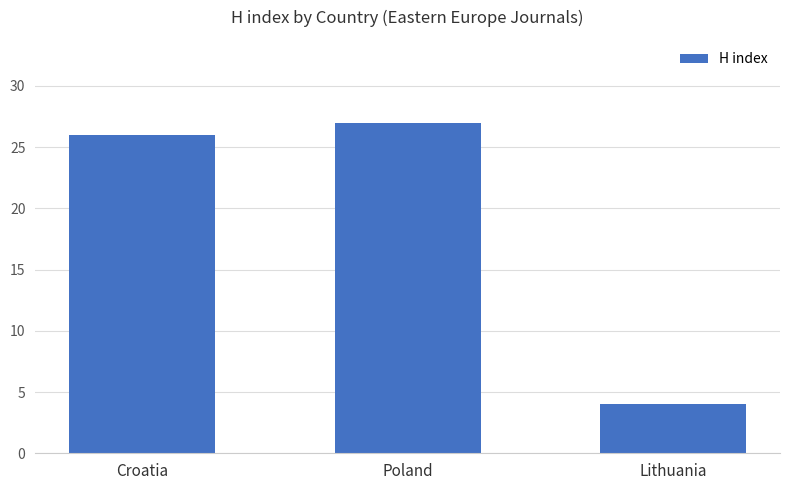

Are the bars horizontal?

No